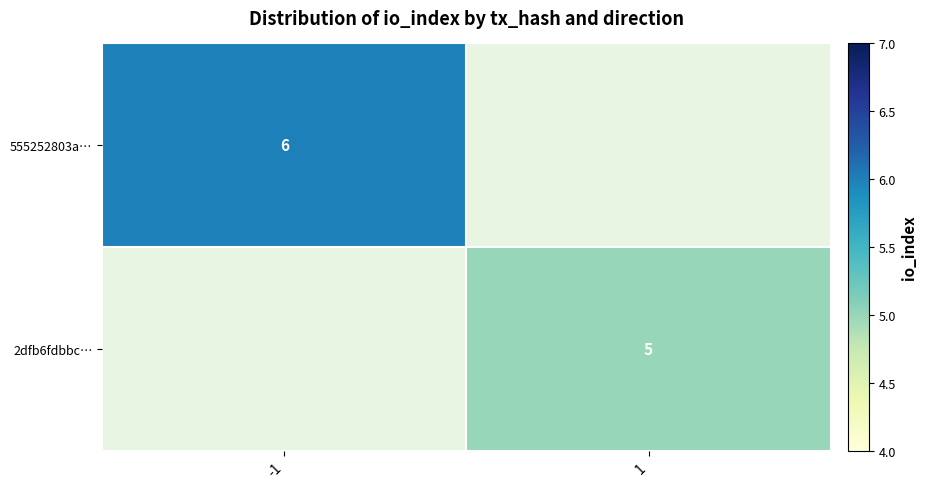

The 2dfb6fdbbc… series shows 5 at 1. True or false?

True